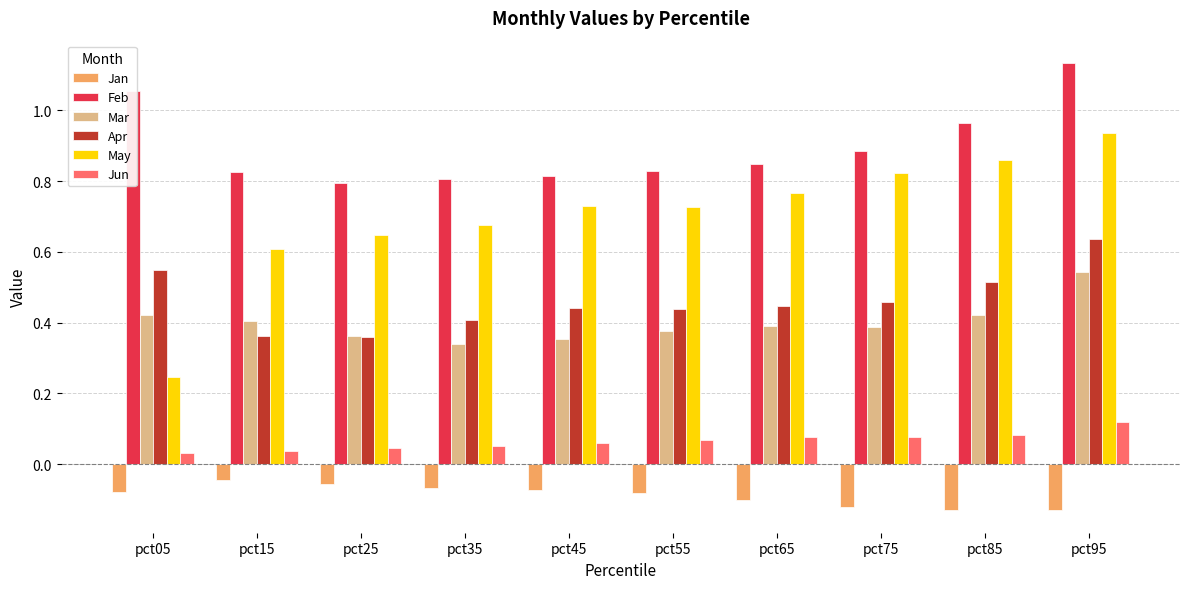

Between pct85 and pct95, which series saw the biggest shift?

Feb